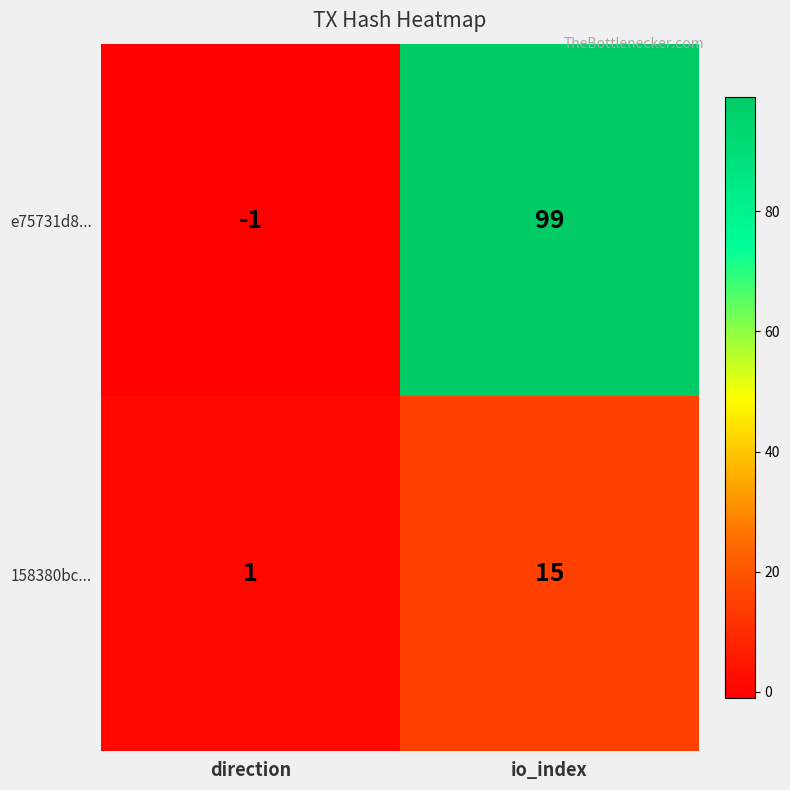

True or false: 158380bc... has a value of 26 at io_index.

False